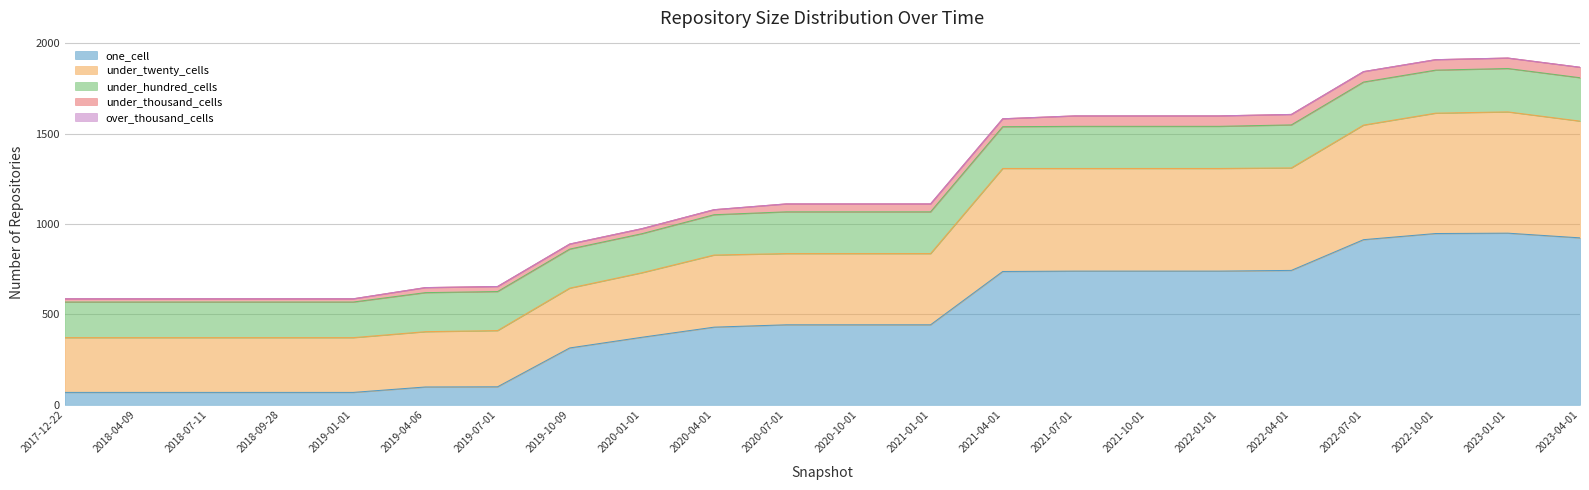

What is the minimum value for one_cell?

69